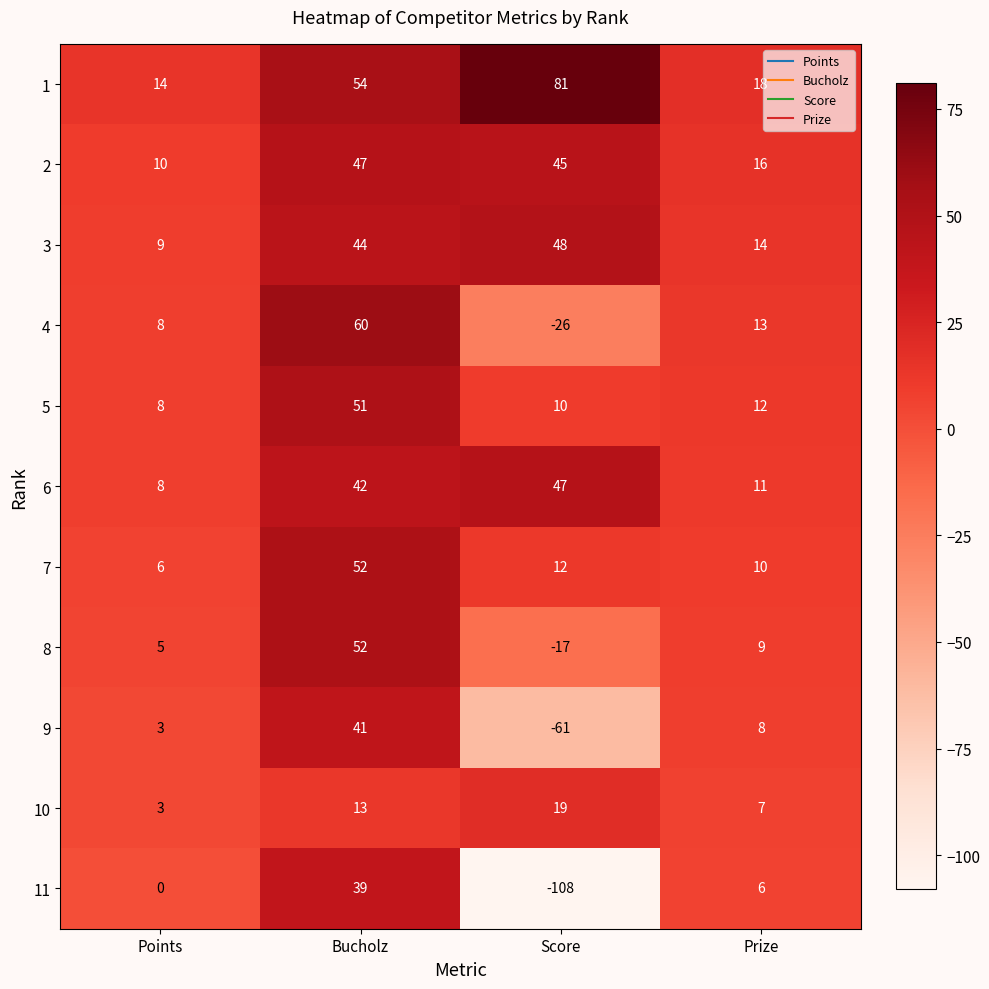

At which label is 7 closest to 29?

Score